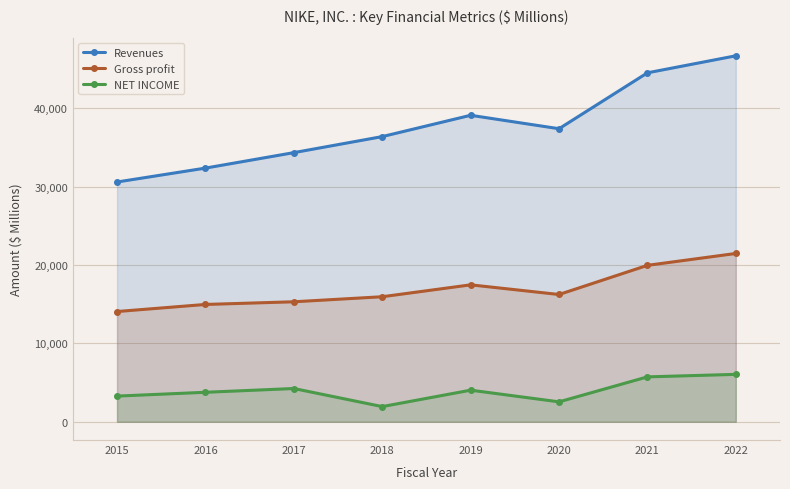

Reading left to right, extract all data points from this chart.

Revenues: 30601	32376	34350	36397	39117	37403	44538	46710
Gross profit: 14067	14971	15312	15956	17474	16241	19962	21479
NET INCOME: 3273	3760	4240	1933	4029	2539	5727	6046